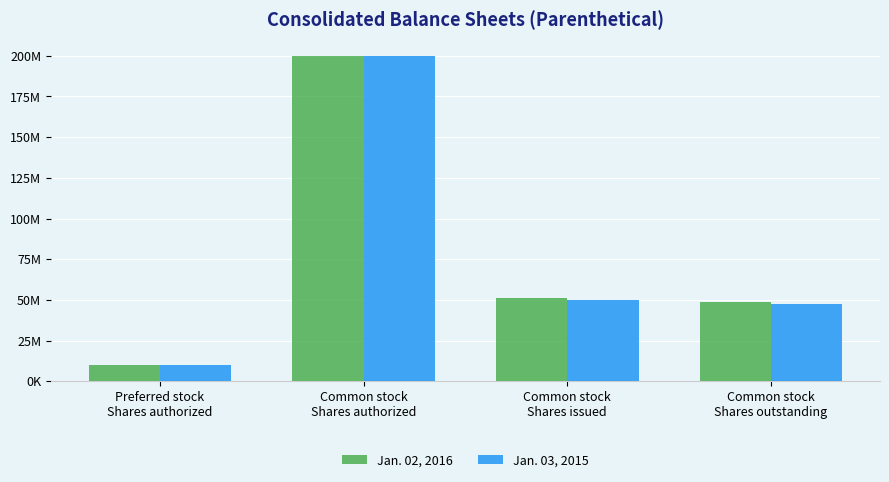

What are all the series names shown in the legend?

Jan. 02, 2016, Jan. 03, 2015